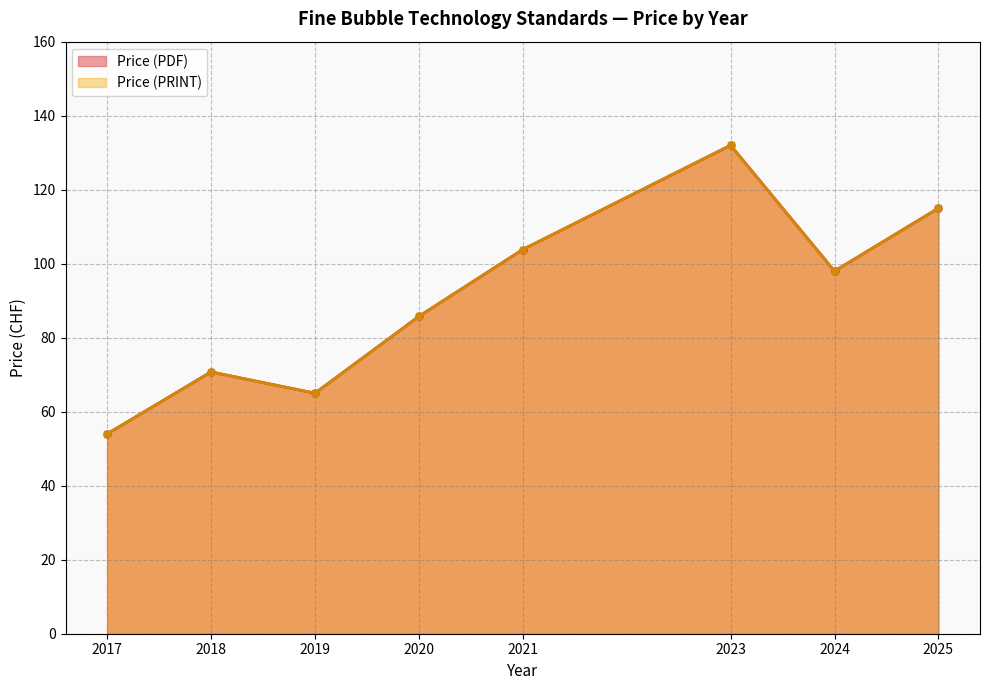

Is the value of Price (PDF) at 2017 greater than the value of Price (PRINT) at 2020?

No